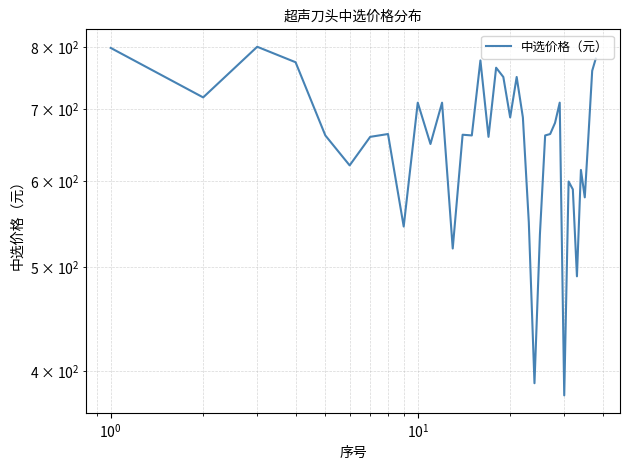

What is the sum of all values?

24886